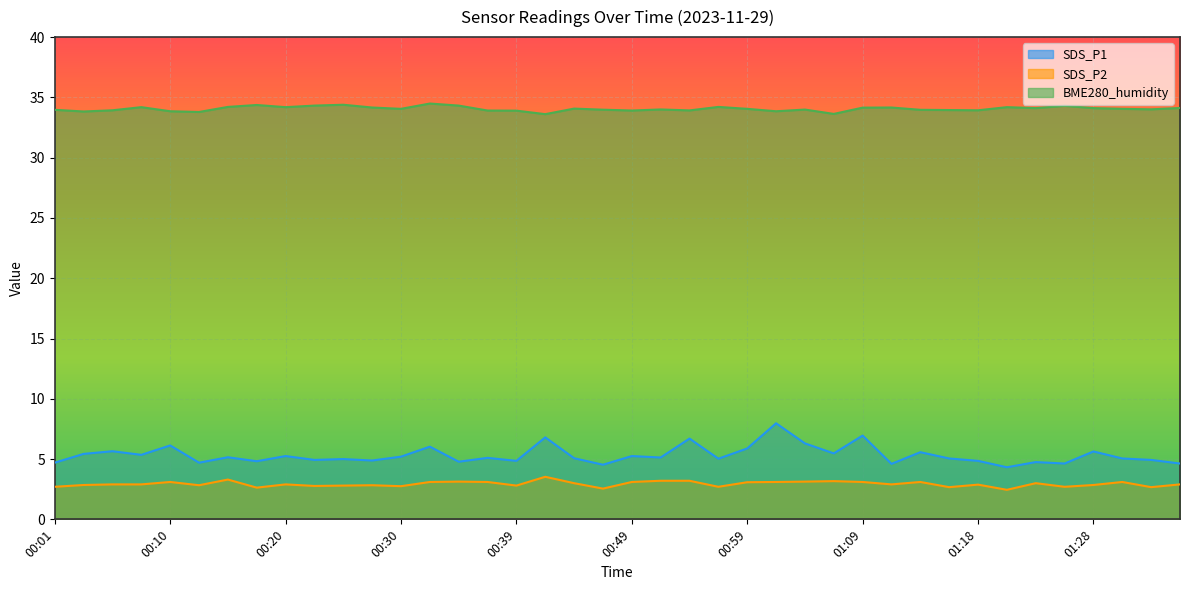

What is the sum of the SDS_P1 values at 01:33 and 00:25?

9.9